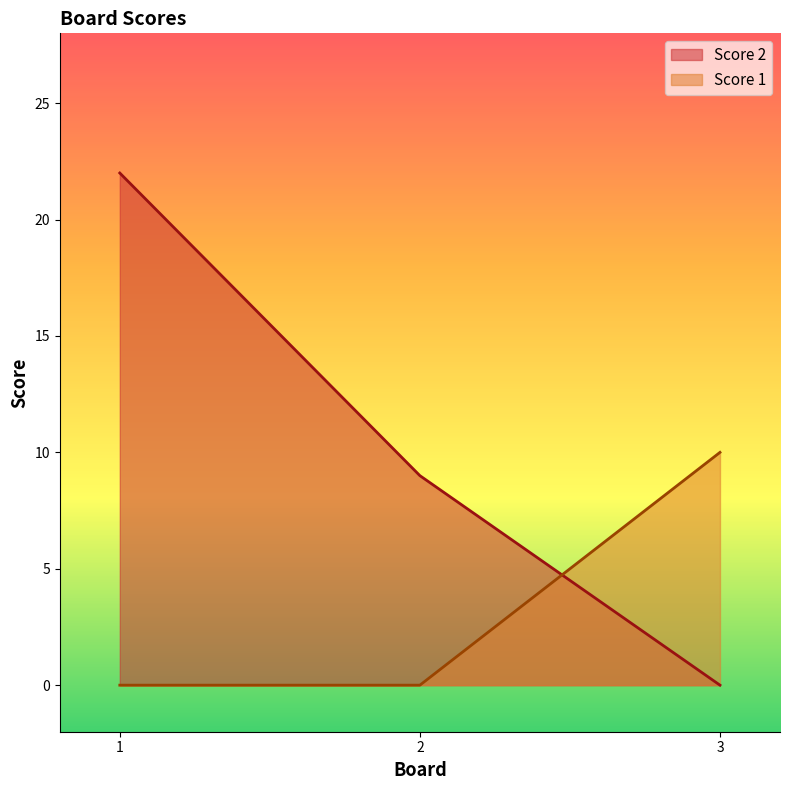

List the series in order of their overall mean, highest first.

Score 2, Score 1